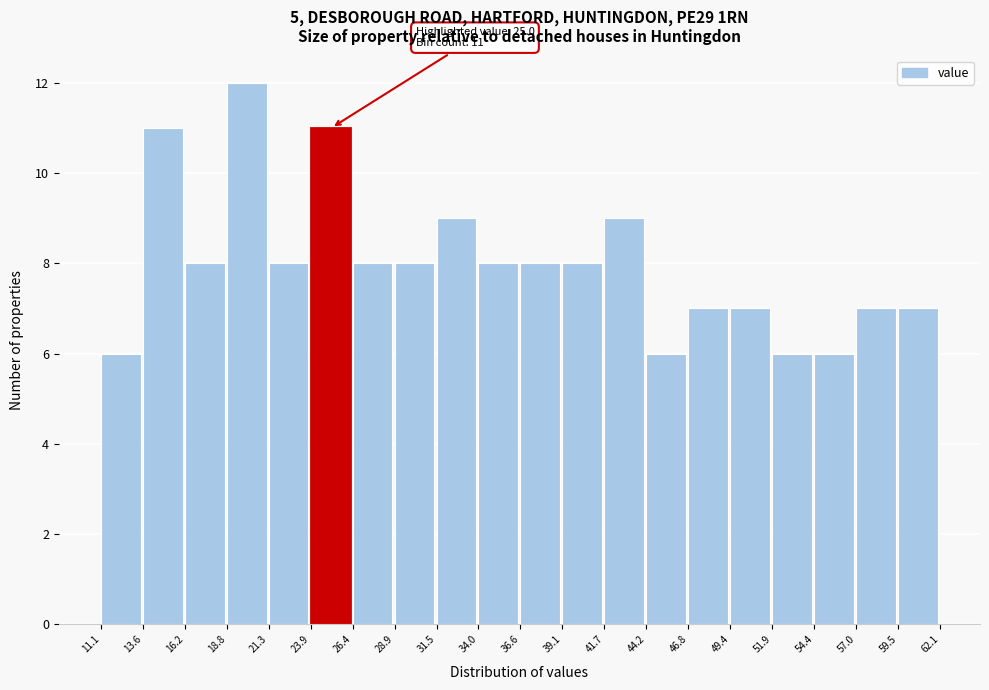

Which range on the x-axis has the tallest bar?

18.8 to 21.3